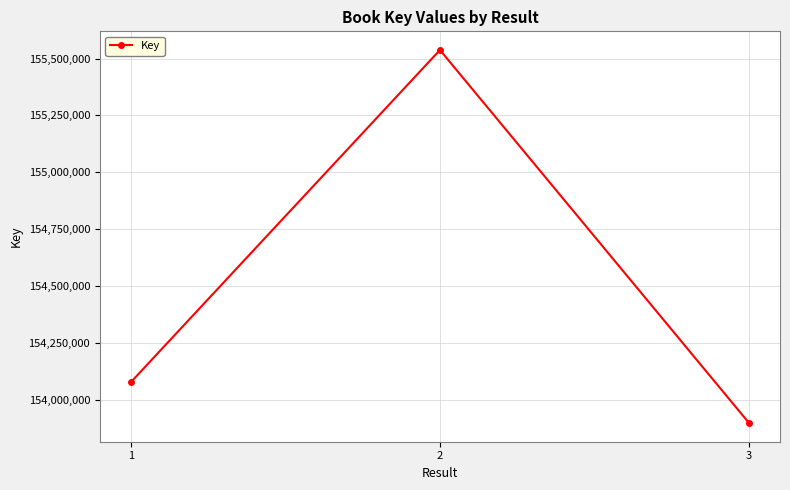

Does the chart display data point markers on the line(s)?

Yes